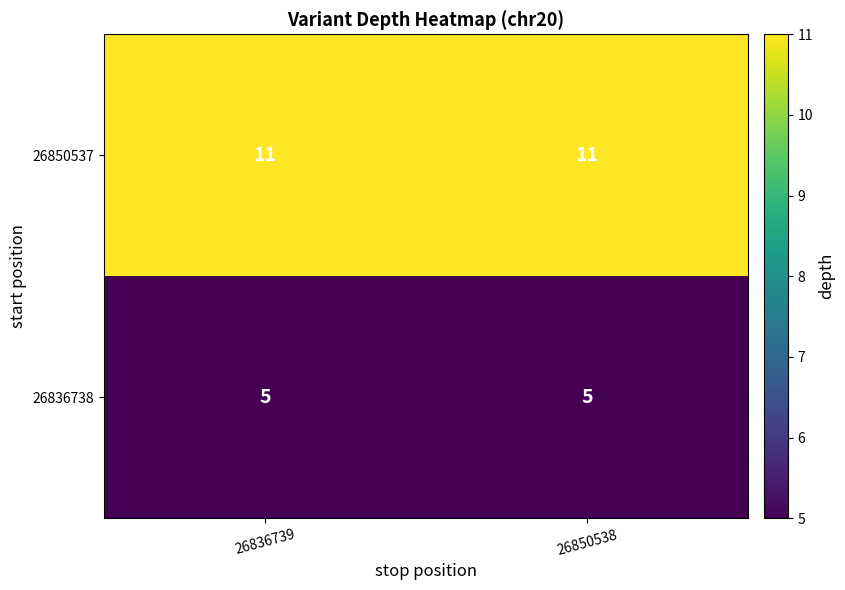

Read the 26850537 value at 26850538.

11